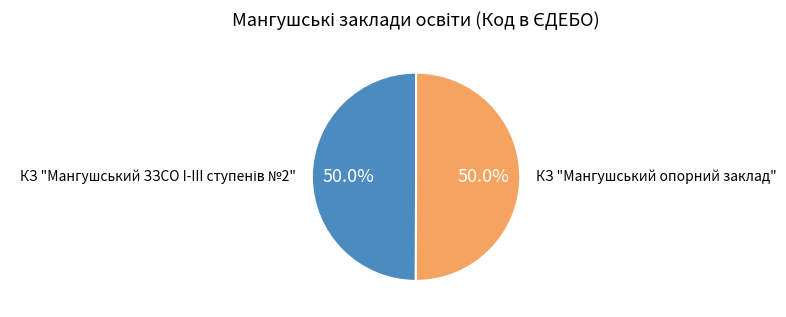

How many slices are in this pie chart?

2